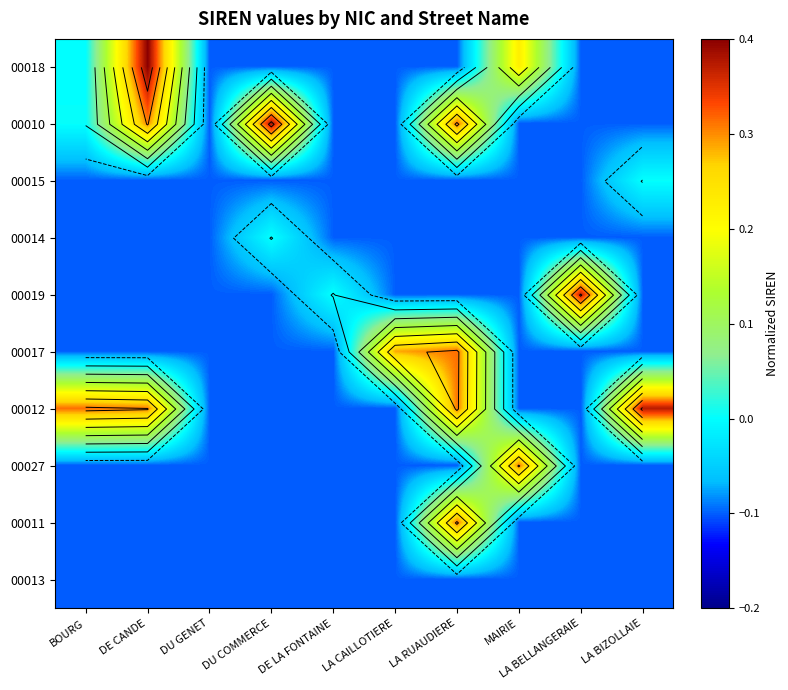

At which label does 00014 first exceed 0?

DU COMMERCE